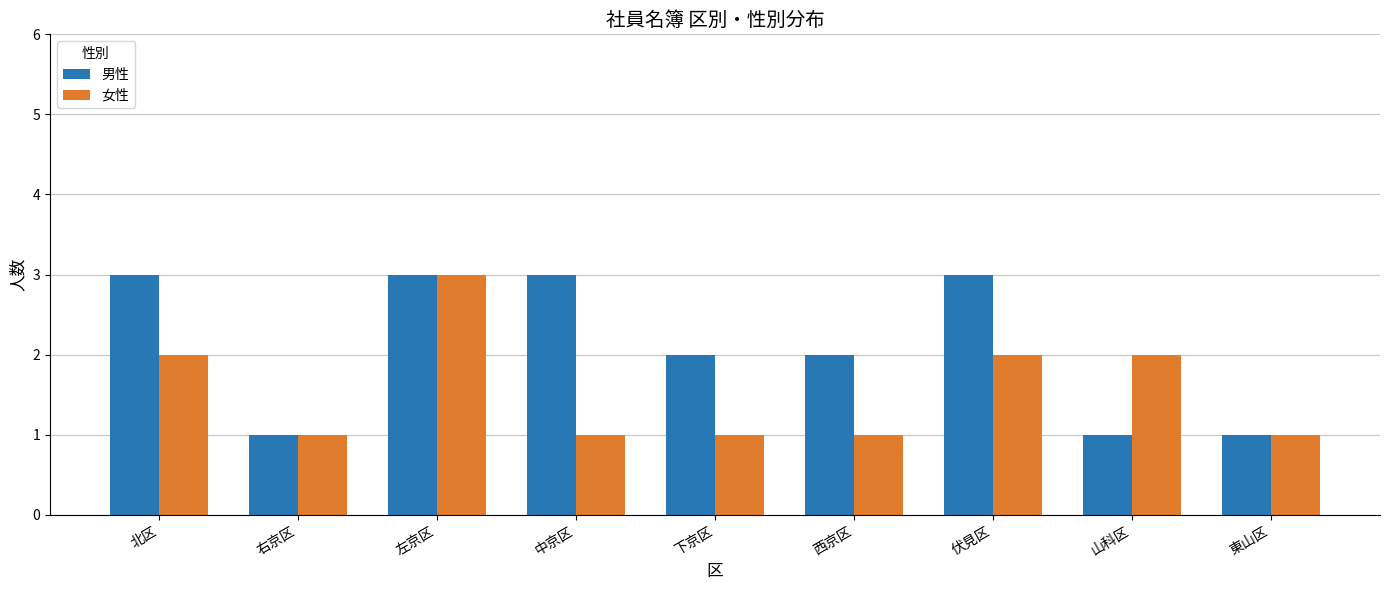

What position from the left is 西京区?

6